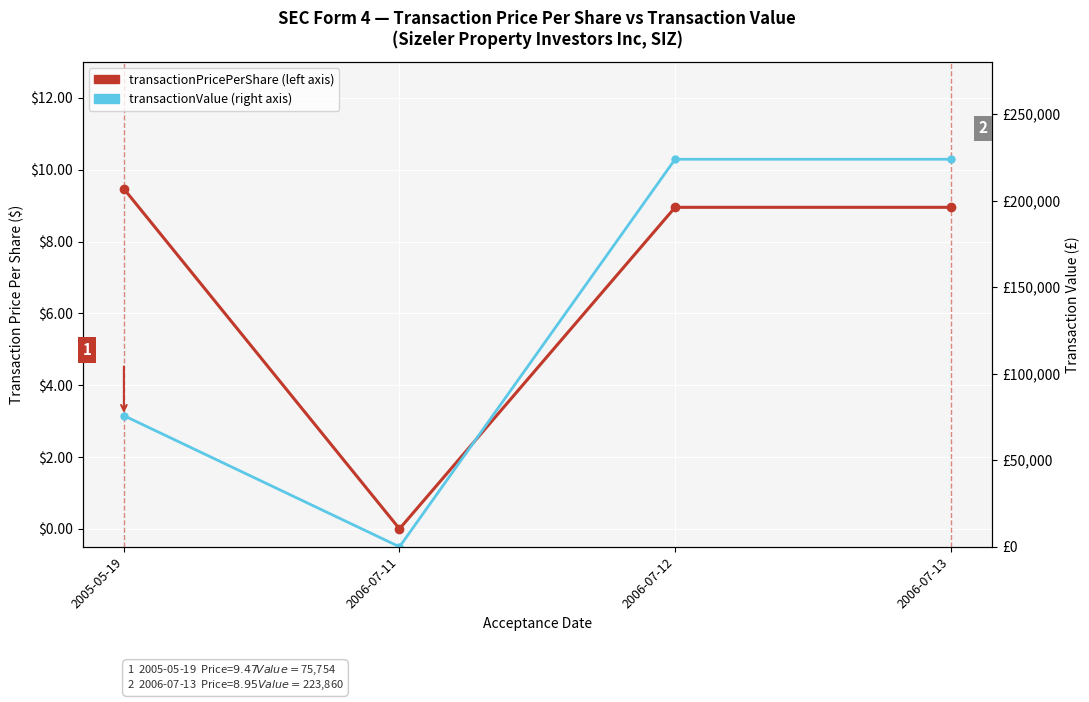

Which series has the largest range (max minus min)?

transactionValue